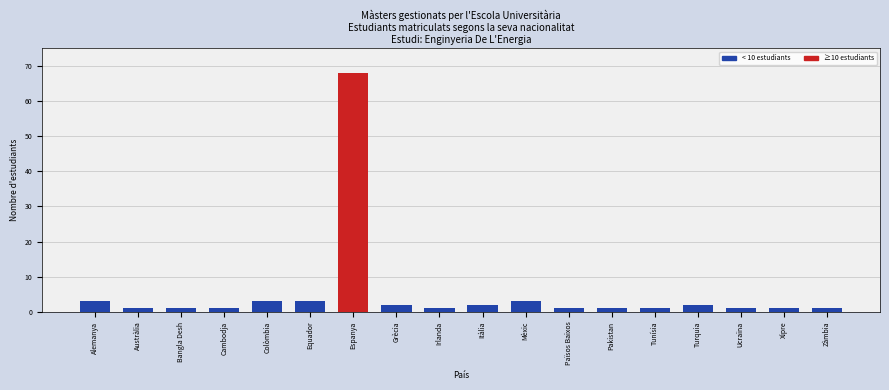

The chart shows a value of 3 at Equador. True or false?

True